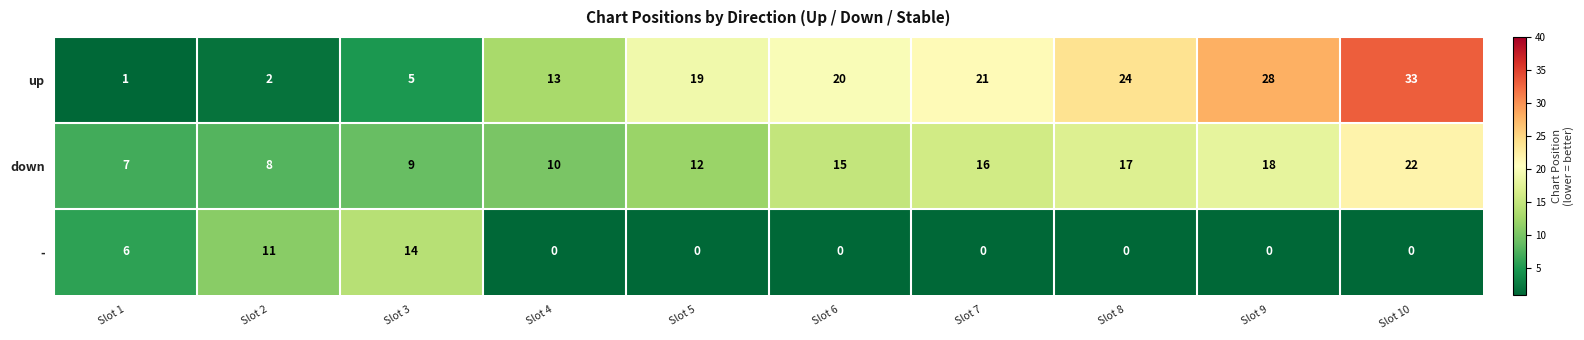

How many series are shown in this chart?

3